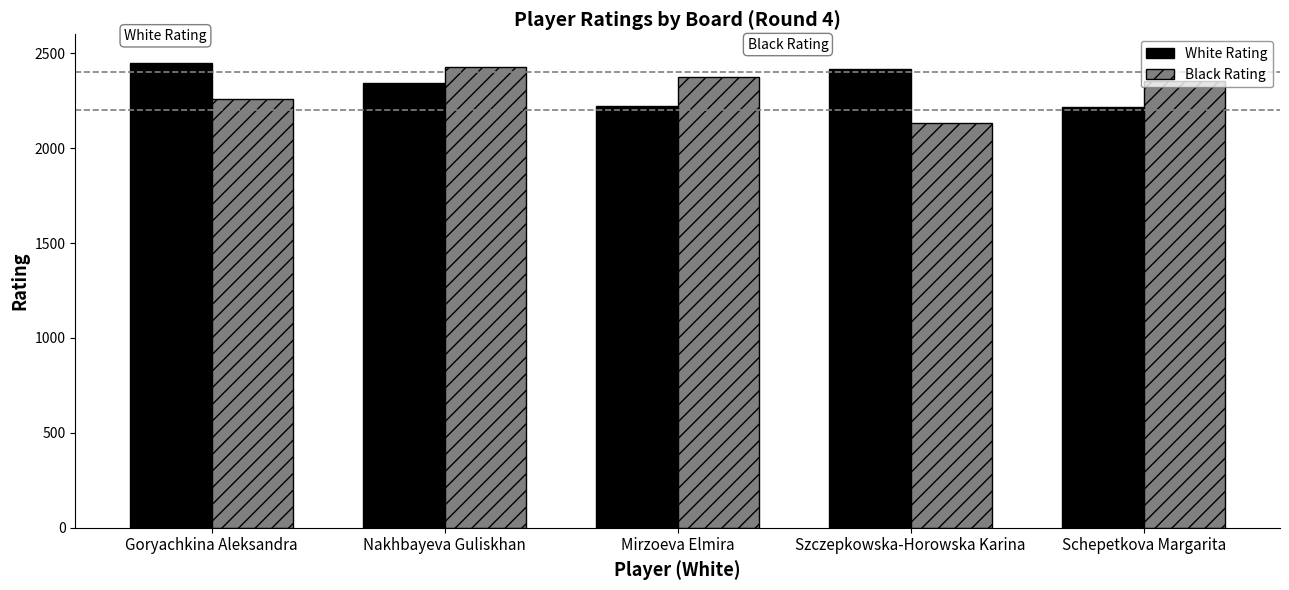

How many data points in White Rating are less than 2344?

2